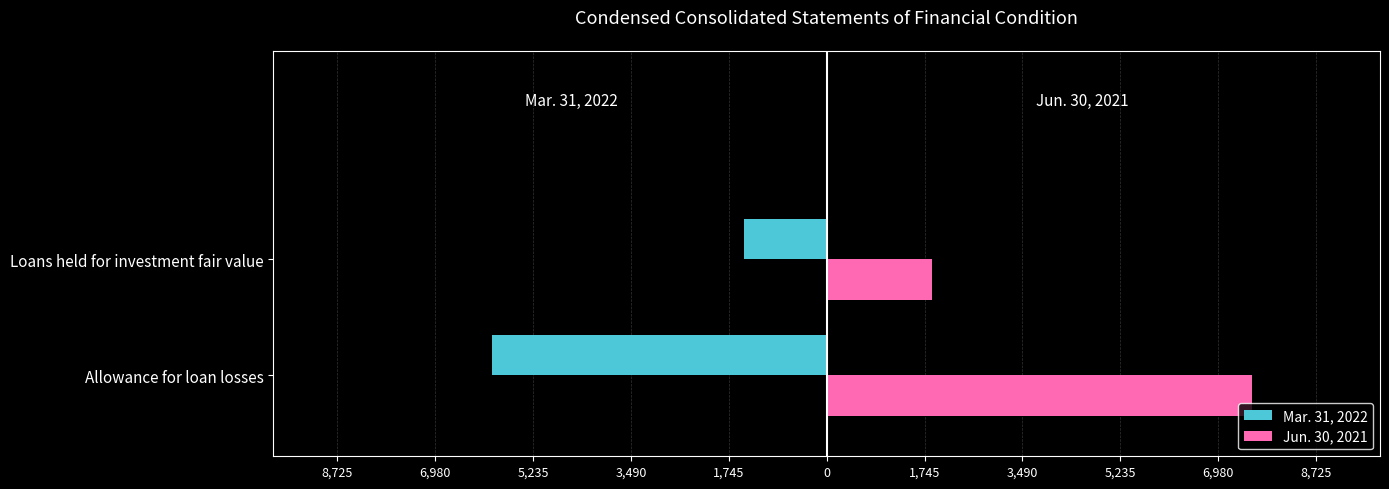

What are all the series names shown in the legend?

Mar. 31, 2022, Jun. 30, 2021